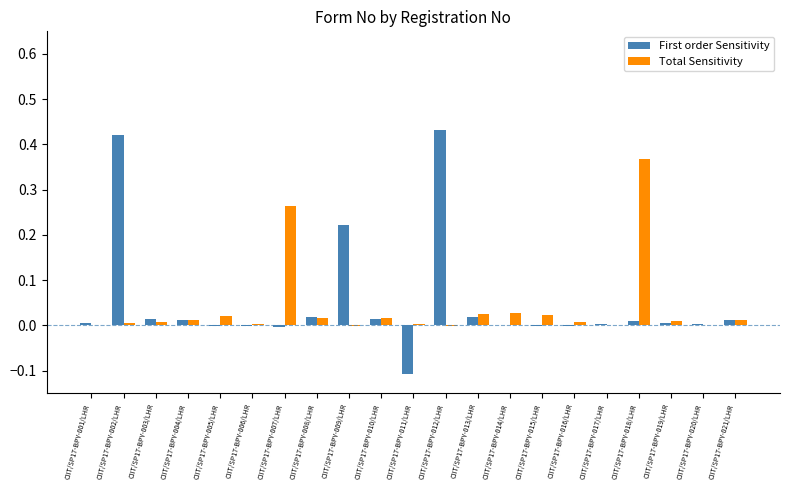

Is it true that First order Sensitivity equals -0.0 at CIIT/SP17-BPY-007/LHR?

True